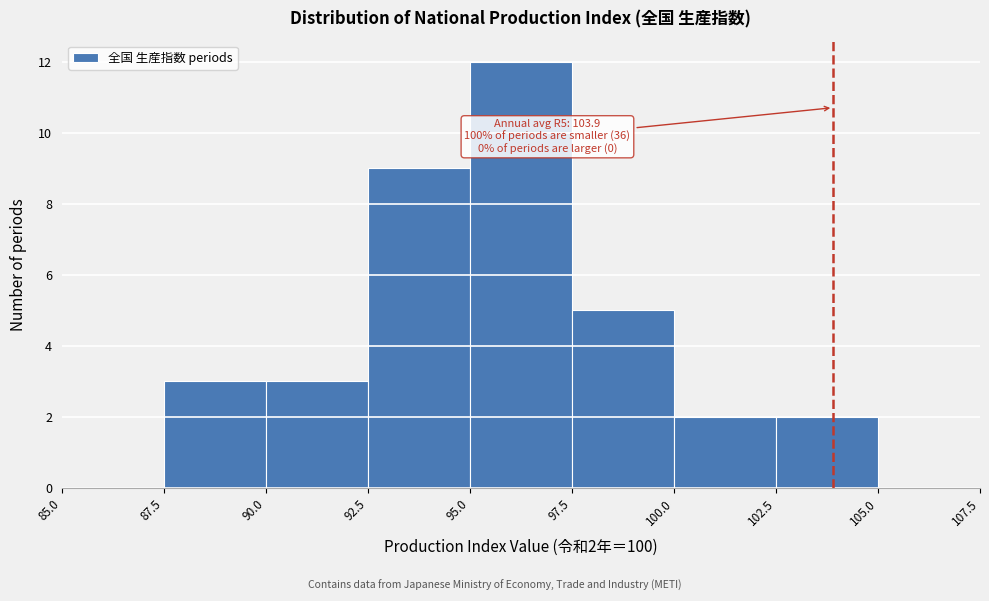

Which range on the x-axis has the tallest bar?

95.0 to 97.5